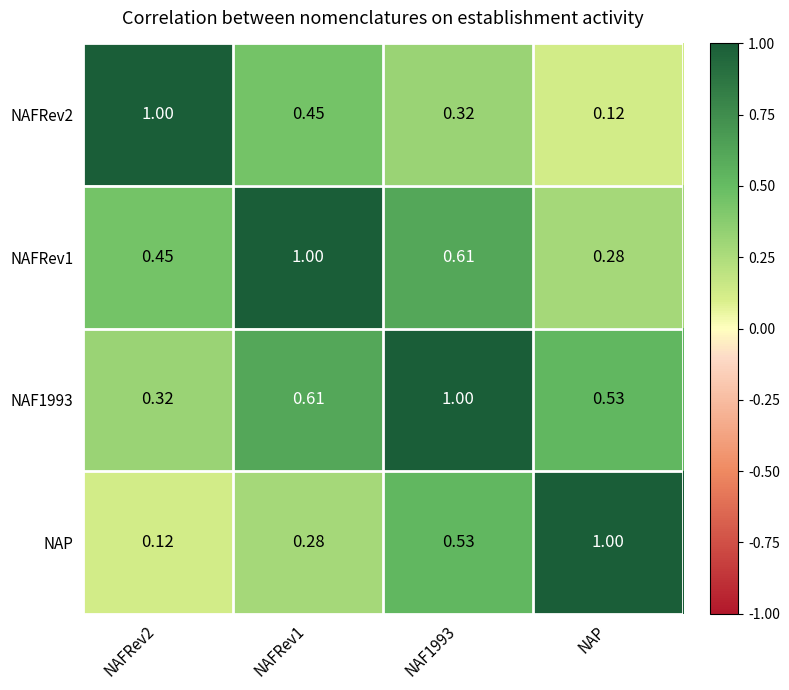

At which category is the sum across all series the highest?

NAF1993